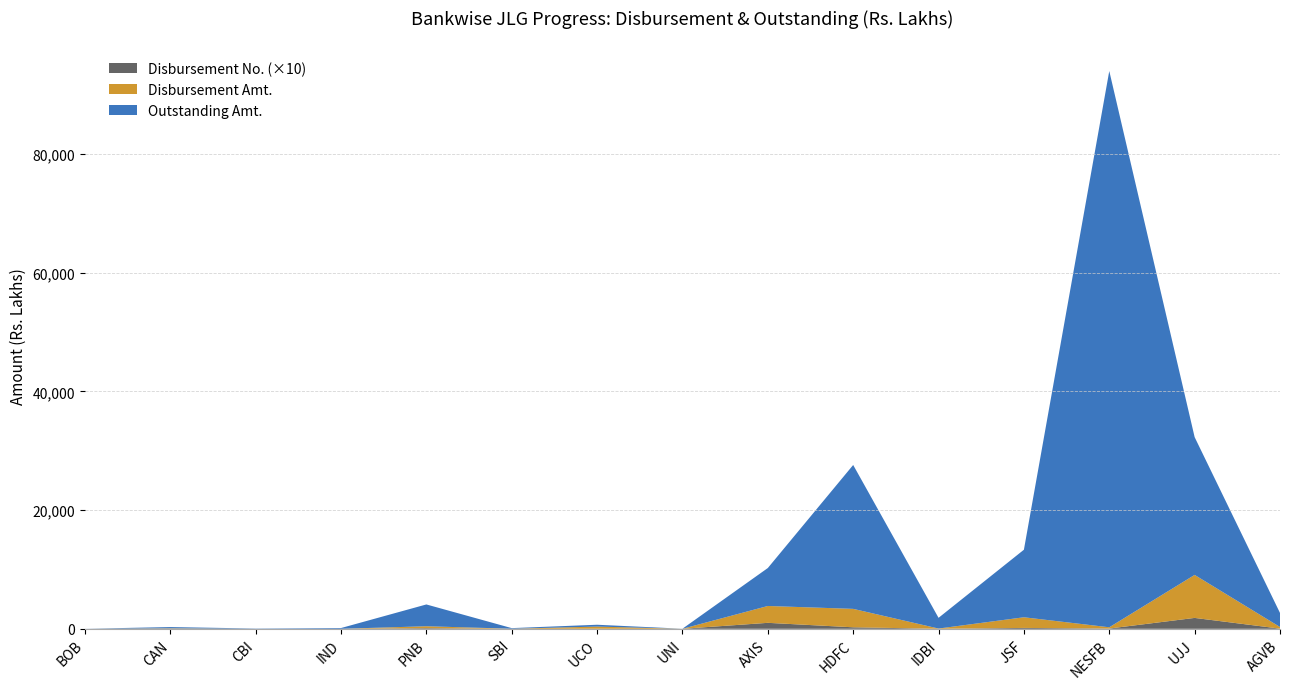

Reading right to left, what are all the values shown in this chart?

Disbursement No.: AGVB=248.0	UJJ=18348.0	NESFB=451.0	JSF=1477.0	IDBI=35.0	HDFC=2527.0	AXIS=10051.0	UNI=0.0	UCO=119.0	SBI=15.0	PNB=1075.0	IND=0.0	CBI=9.0	CAN=20.0	BOB=0.0
Disbursement Amt.: AGVB=279.9	UJJ=7247.4	NESFB=210.3	JSF=1795.7	IDBI=39.0	HDFC=3107.3	AXIS=2841.2	UNI=0.0	UCO=362.3	SBI=10.0	PNB=322.5	IND=0.0	CBI=5.1	CAN=70.3	BOB=0.0
Outstanding Amt.: AGVB=2367.5	UJJ=23225.9	NESFB=93761.4	JSF=11384.8	IDBI=1806.9	HDFC=24253.4	AXIS=6396.9	UNI=13.6	UCO=307.7	SBI=102.3	PNB=3674.4	IND=127.1	CBI=43.3	CAN=219.0	BOB=6.7